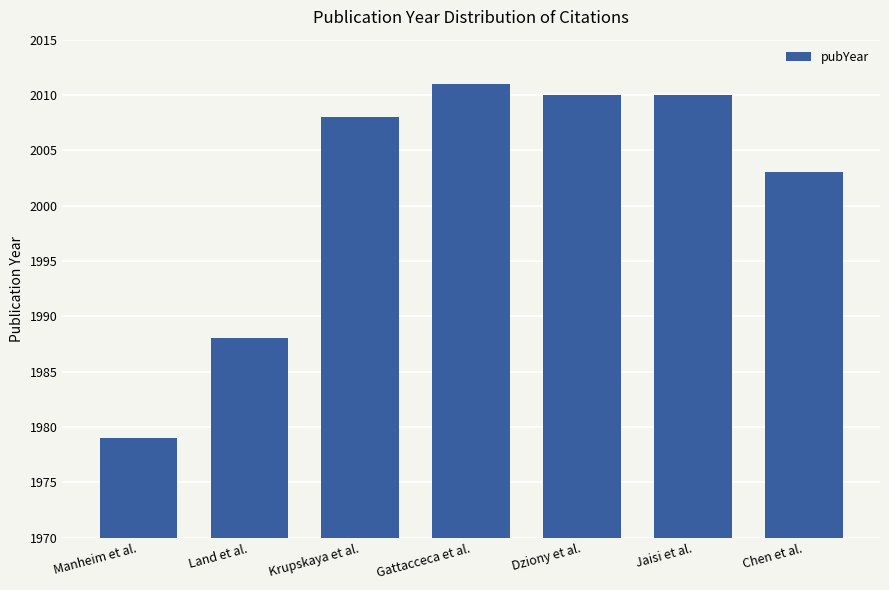

What is the maximum value shown in the chart?

2011